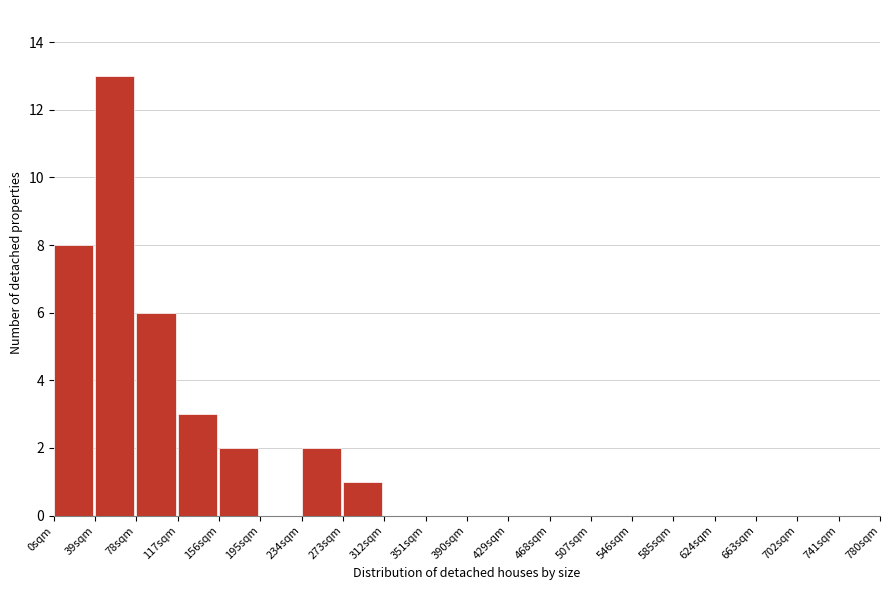

Over which range of the x-axis is the bar tallest?

39 to 78